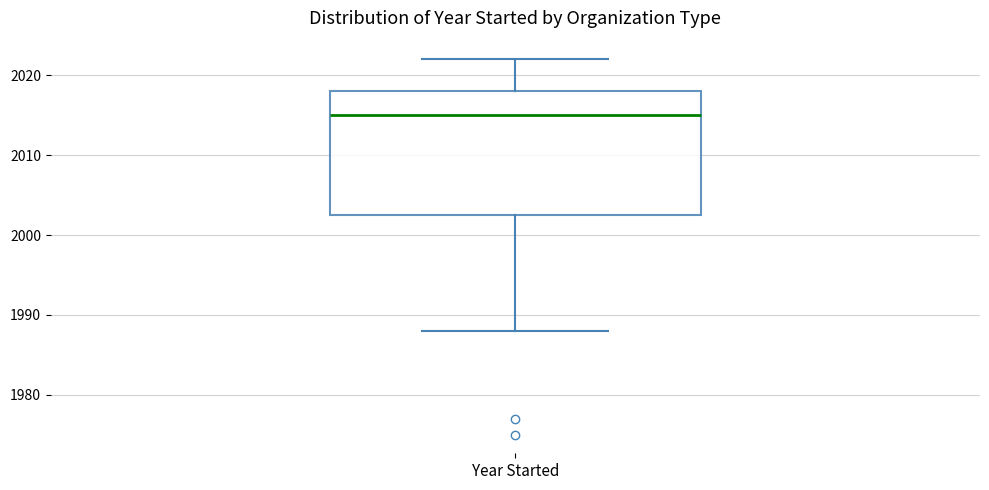

Where does the upper whisker of the box for Year Started end on the y-axis? The values are not printed on the chart, so give them approximately, as read against the axis.

2022